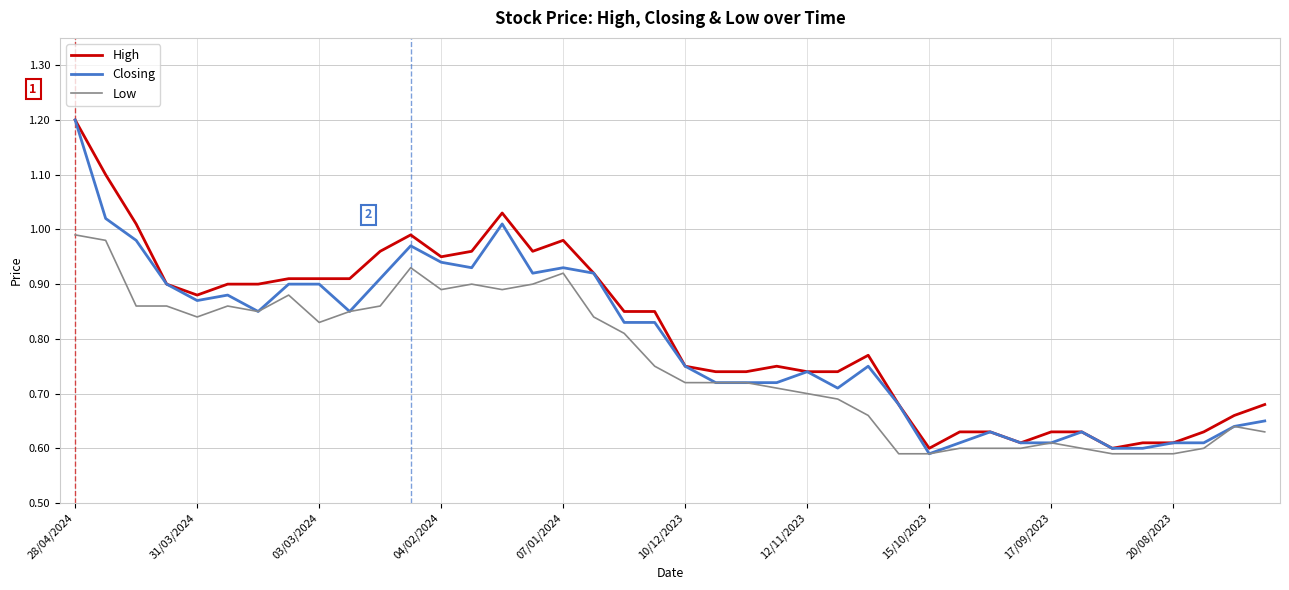

True or false: Closing and Low cross at least once.

False